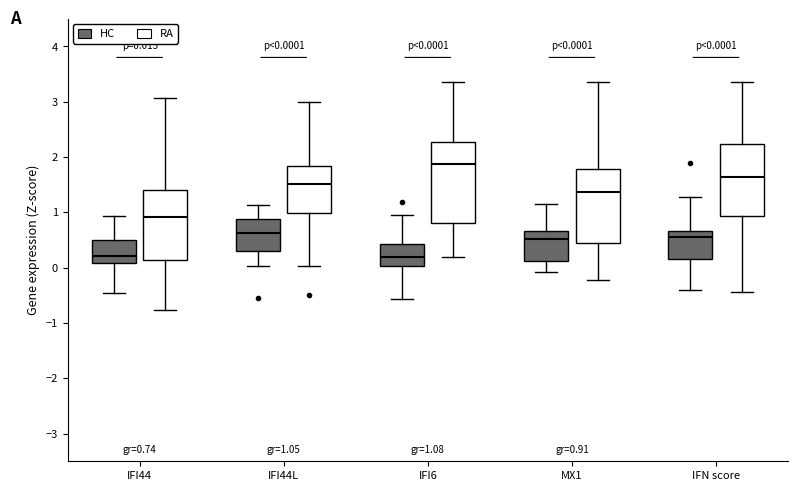

Which box is the tallest, from its lower edge to its upper edge?

IFI6 (RA)